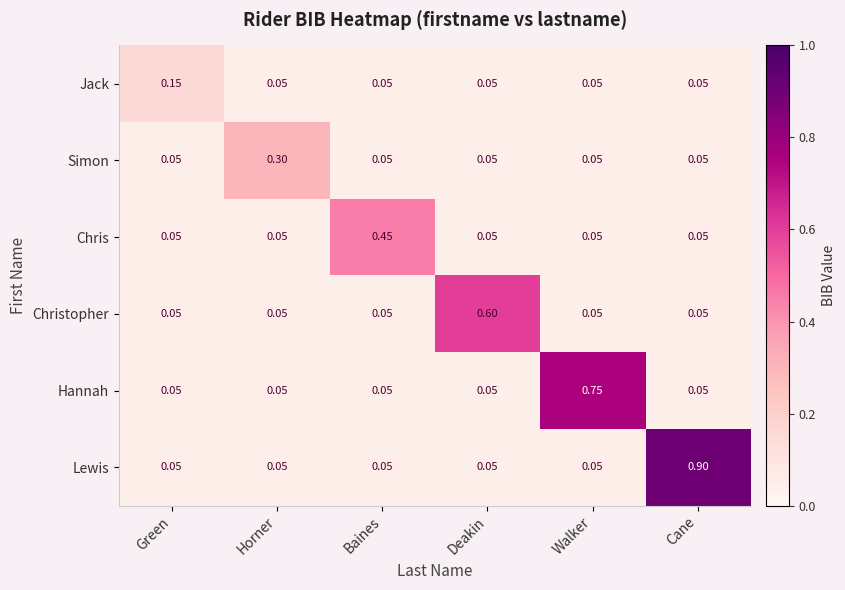

At which category is the sum across all series the highest?

Cane